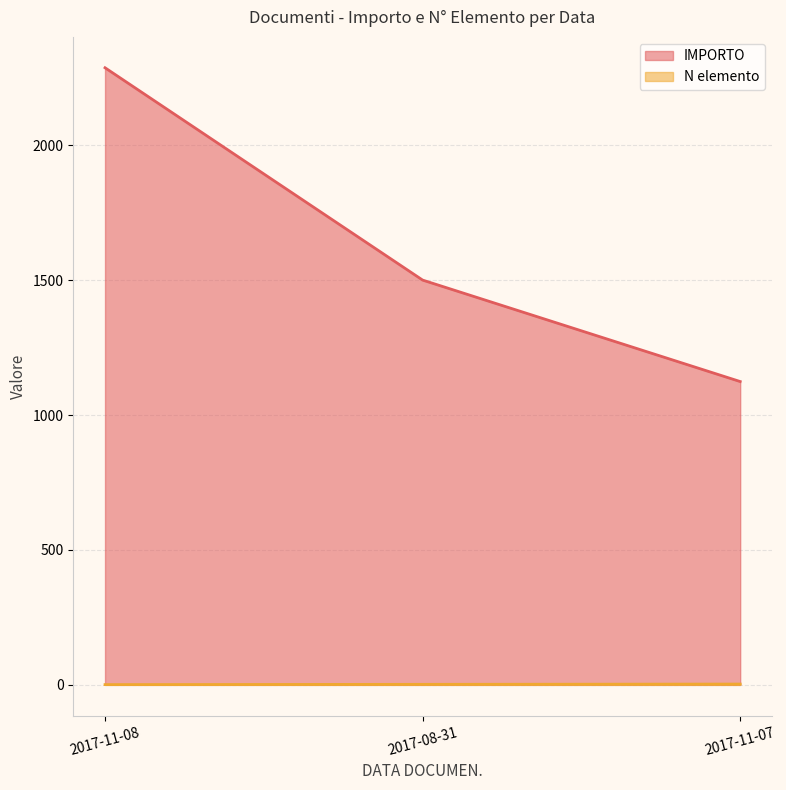

Rank the series at 2017-08-31 from lowest to highest value.

N elemento, IMPORTO